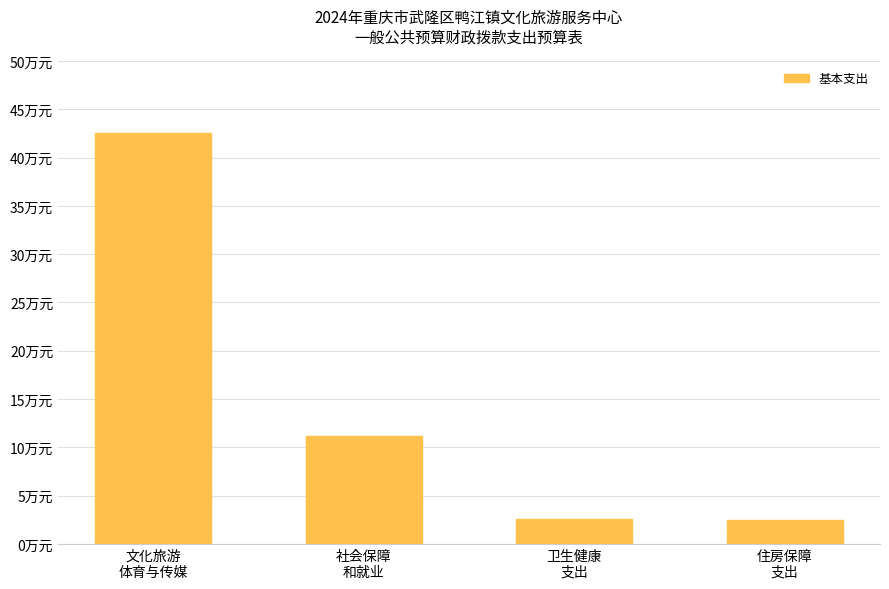

True or false: the data shows 64.8 at 文化旅游
体育与传媒.

False